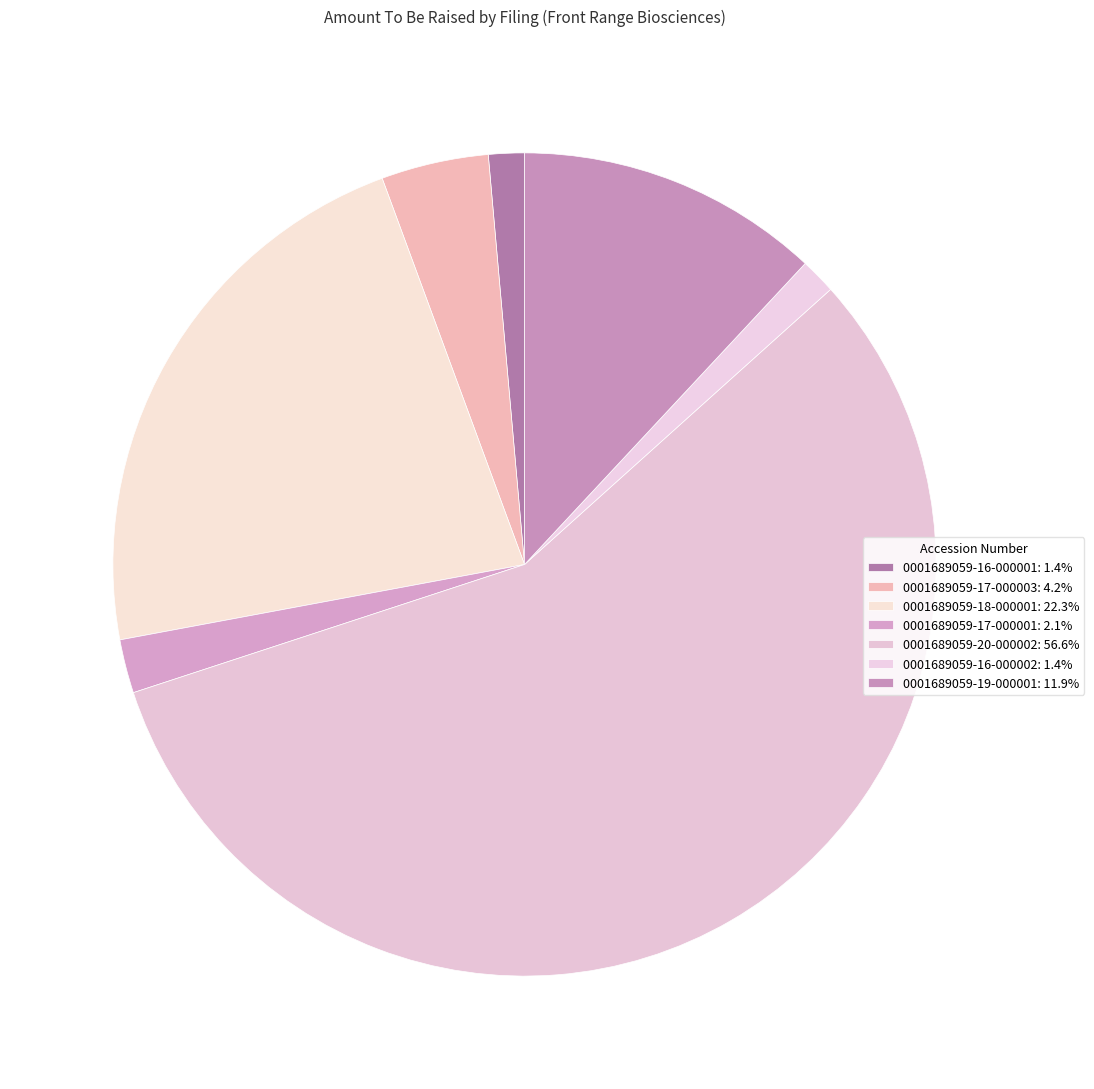

Is it true that 0001689059-20-000002 is 57% of the pie?

True